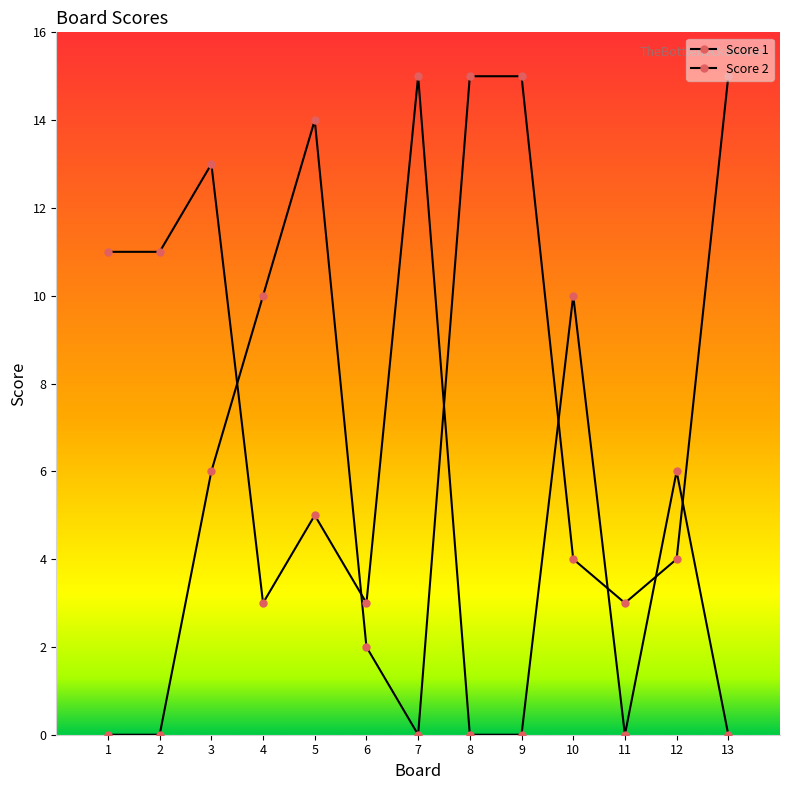

Reading left to right, what are all the values shown in this chart?

Score 1: 0	0	6	10	14	2	0	15	15	4	3	4	15
Score 2: 11	11	13	3	5	3	15	0	0	10	0	6	0